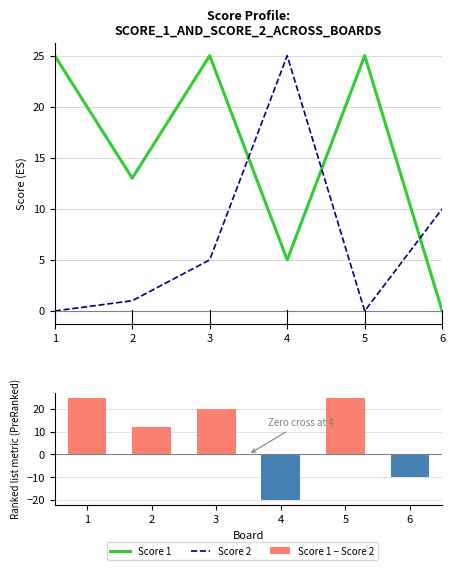

True or false: Score 1 − Score 2 has a value of 12 at 2.

True